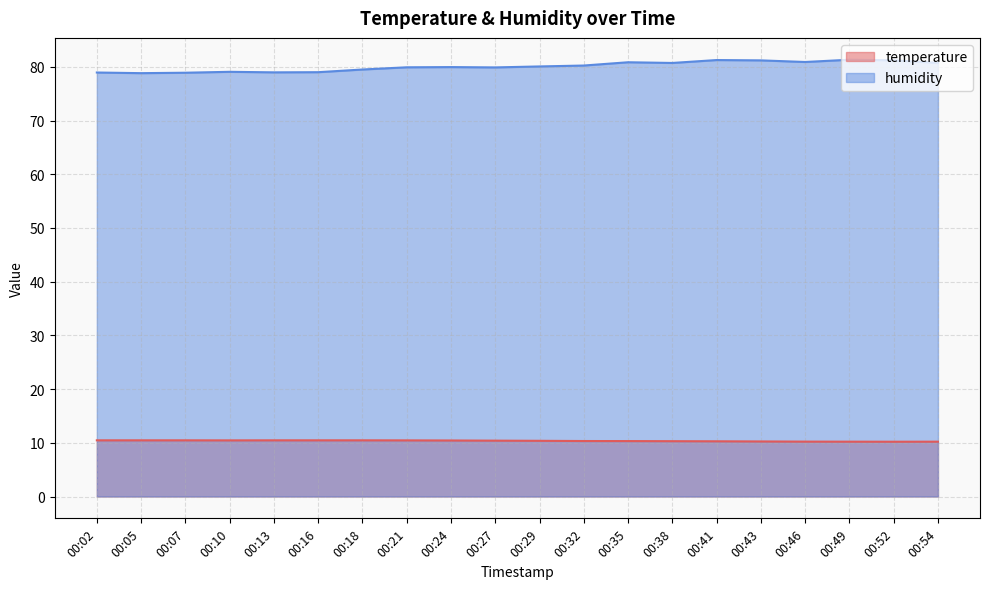

What is the value of the humidity point at the 2nd from the left?

78.8